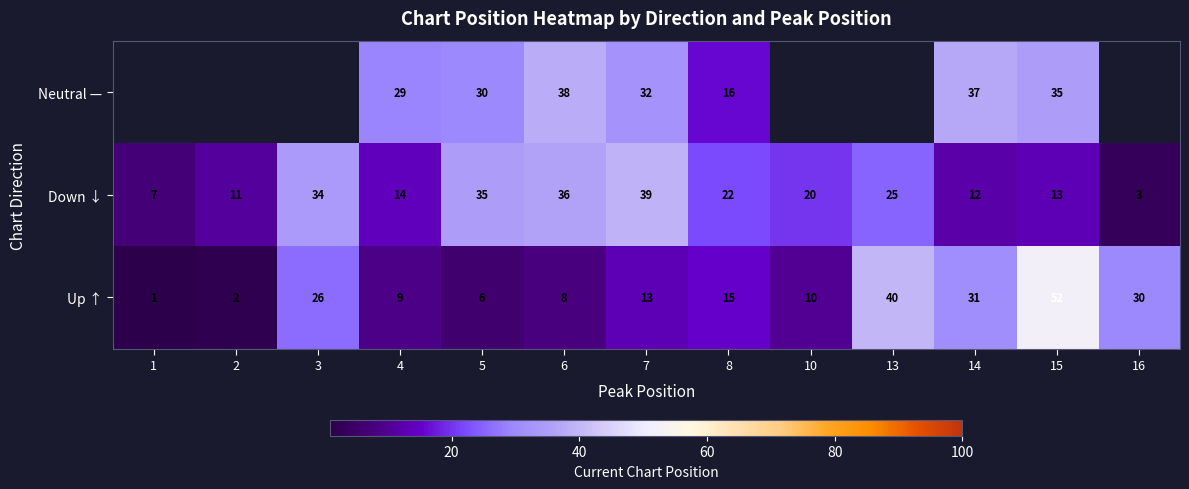

At which category is the sum across all series the highest?

15